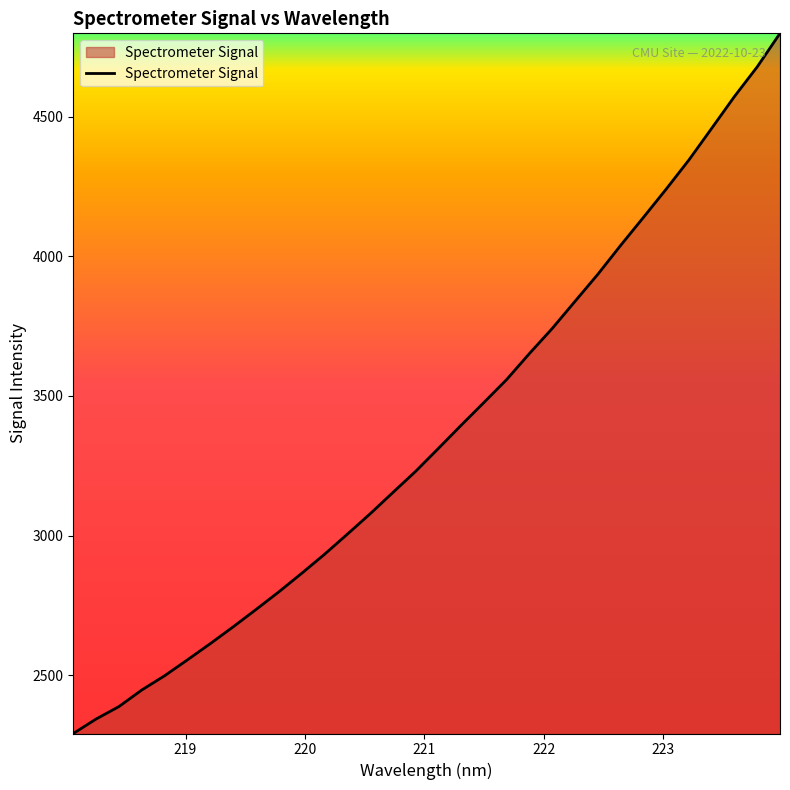

What is the minimum value shown in the chart?

2290.9